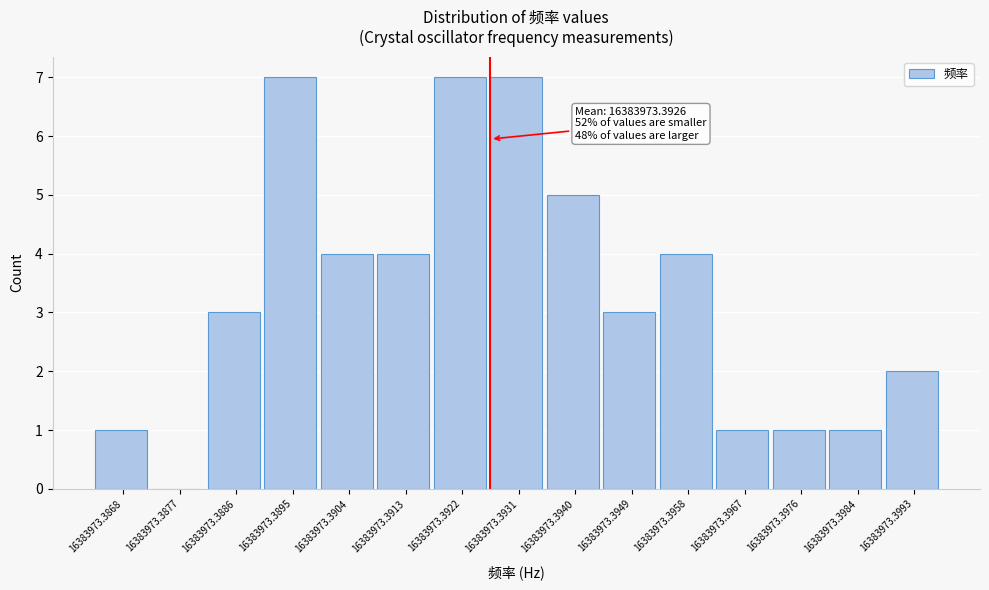

Reading left to right, extract all data points from this chart.

16383973.3868=1	16383973.3877=0	16383973.3886=3	16383973.3895=7	16383973.3904=4	16383973.3913=4	16383973.3922=7	16383973.3931=7	16383973.3940=5	16383973.3949=3	16383973.3958=4	16383973.3967=1	16383973.3976=1	16383973.3984=1	16383973.3993=2